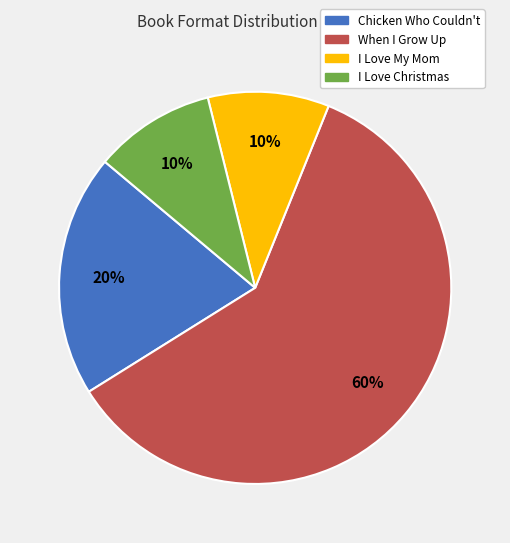

How many segments does this pie chart have?

4